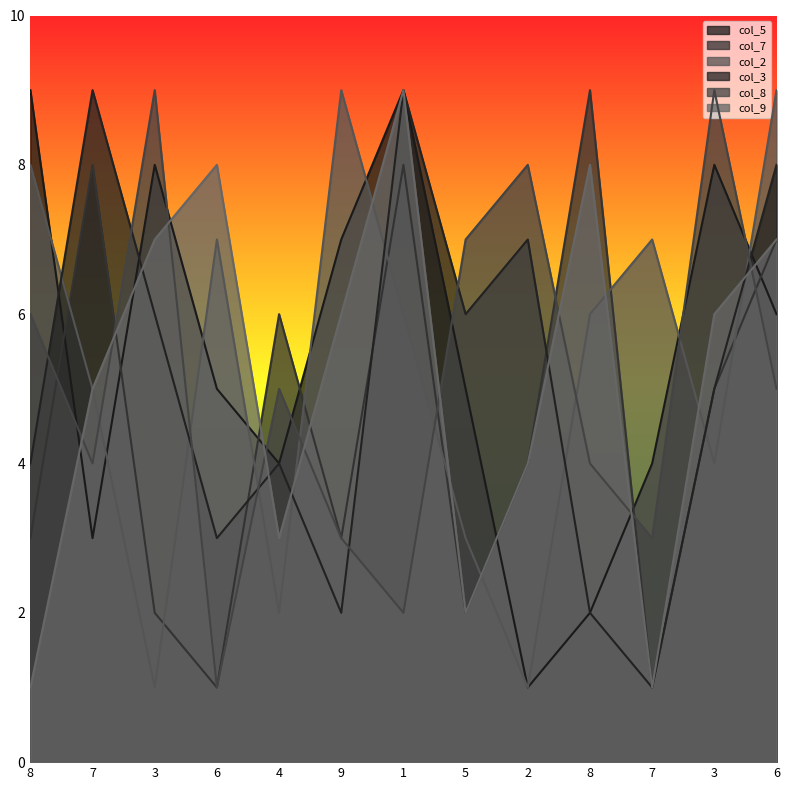

How many intersections are there between col_2 and col_8?

8